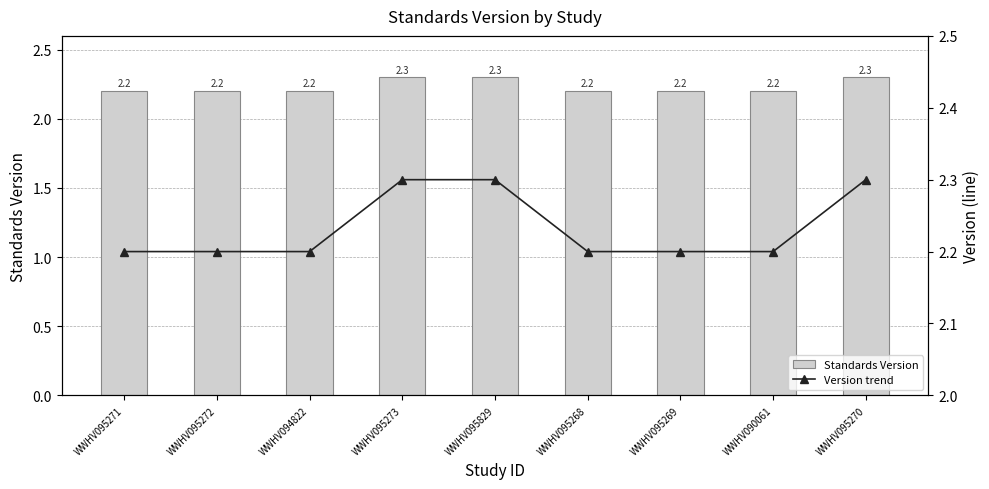

How many Standards Version values are between 2 and 3?

9